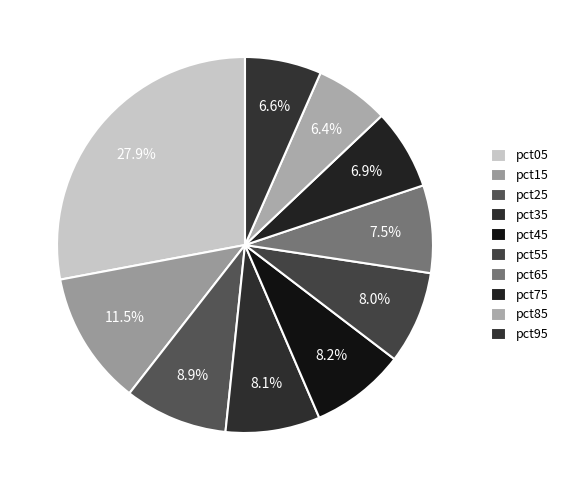

Is it true that pct55 is 8% of the pie?

True